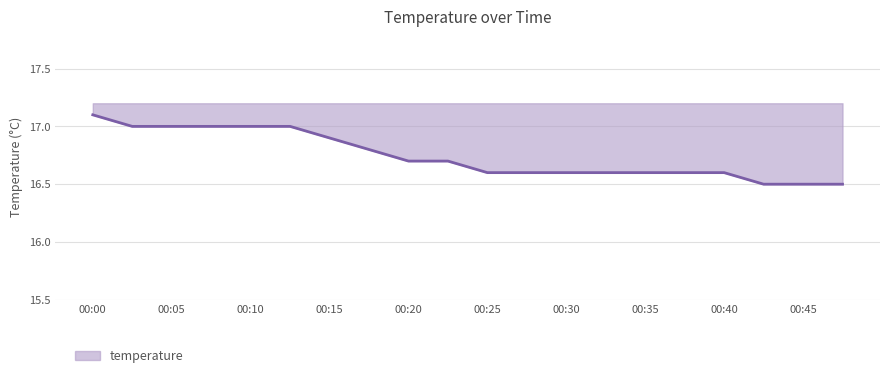

Does the chart display data point markers on the line(s)?

No